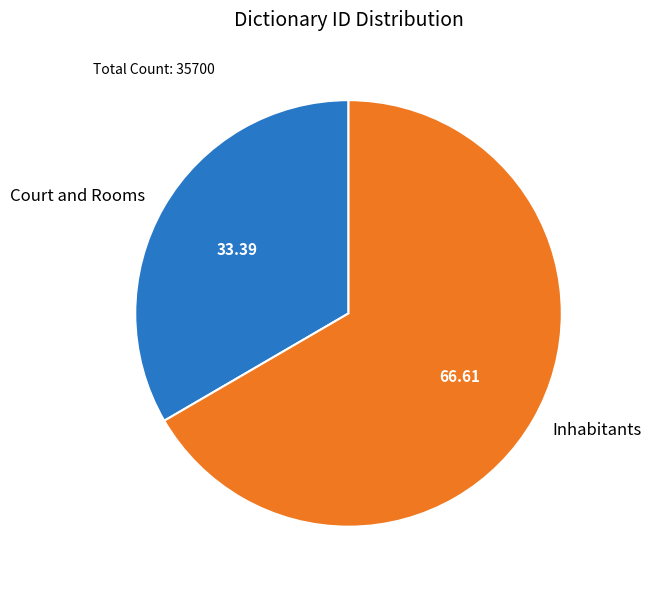

Rank the categories by value from highest to lowest.

Inhabitants, Court and Rooms